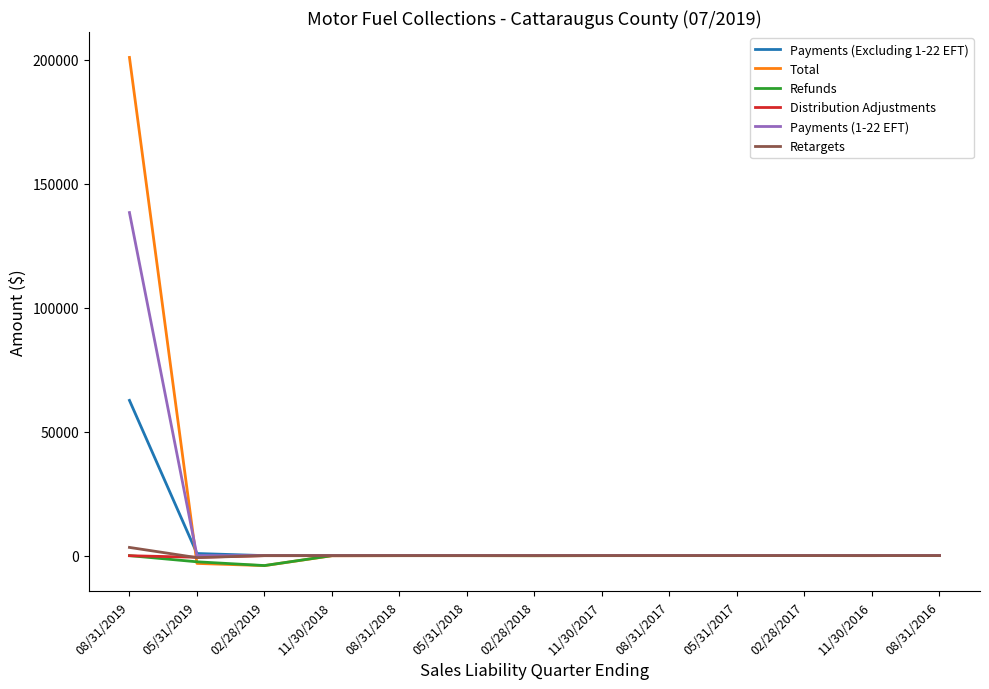

Which category has the highest value in the Payments (Excluding 1-22 EFT) series?

08/31/2019